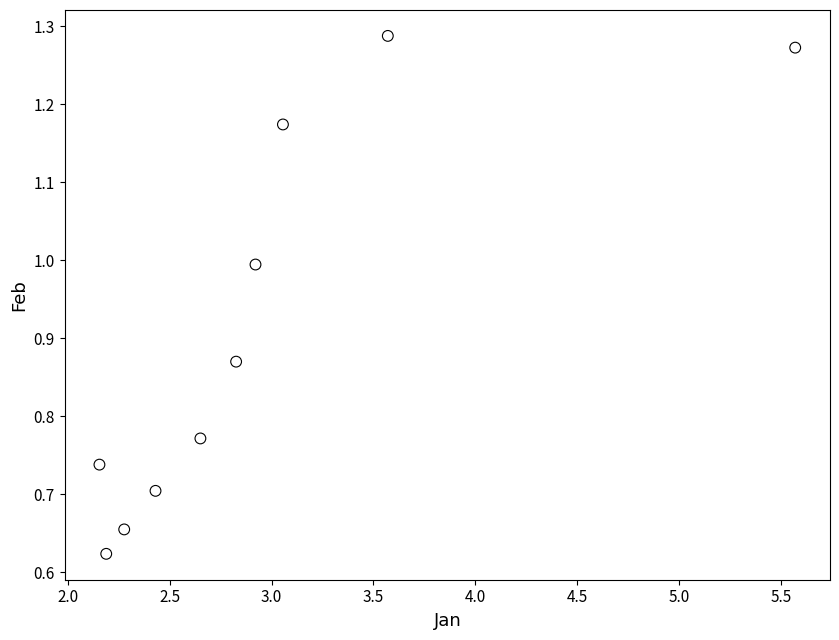

What is the range of X values (max minus min)?

3.4